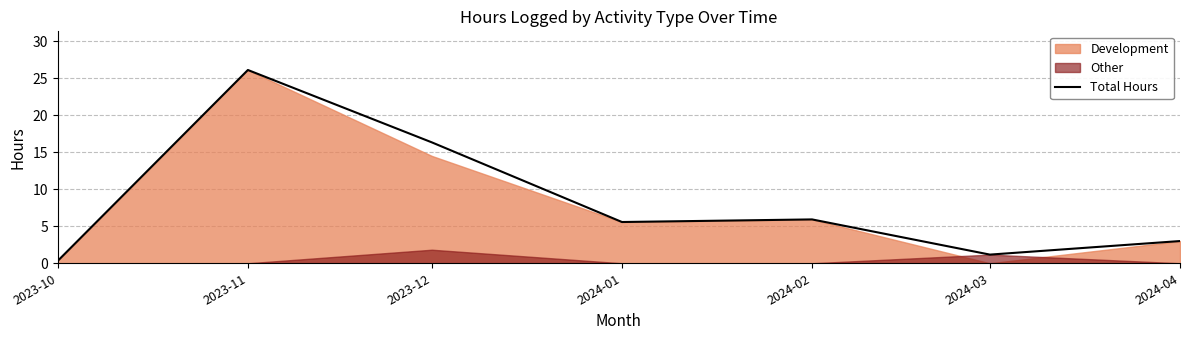

List the labels in order of value, smallest first.

2023-10, 2024-03, 2024-04, 2024-01, 2024-02, 2023-12, 2023-11